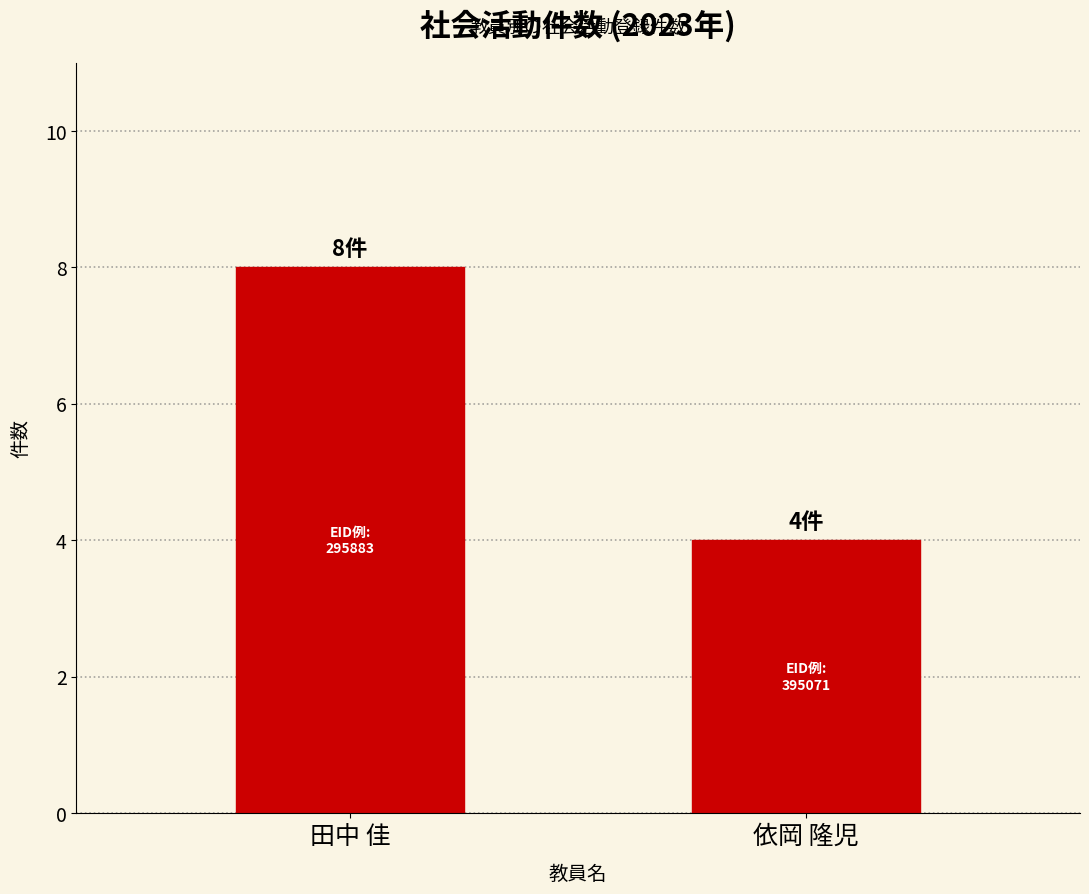

Which category has the lowest value across all series?

依岡 隆児